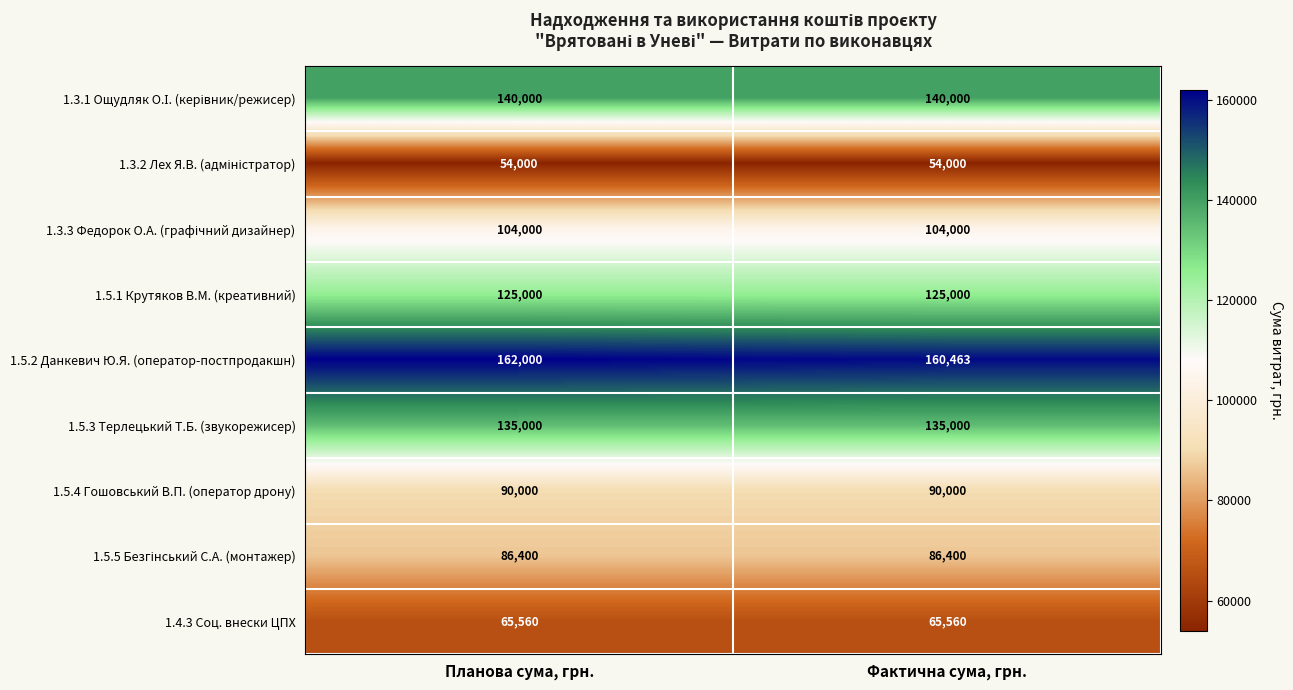

Which series changed the most between Планова сума, грн. and Фактична сума, грн.?

1.5.2 Данкевич Ю.Я. (оператор-постпродакшн)